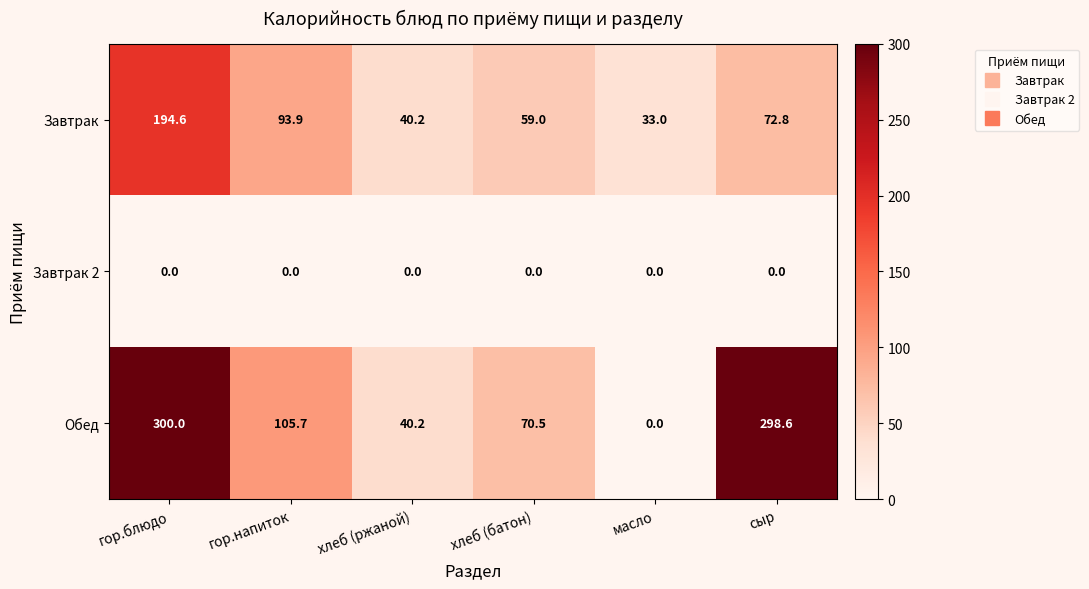

The value of Завтрак 2 at гор.блюдо is 0.0. True or false?

True